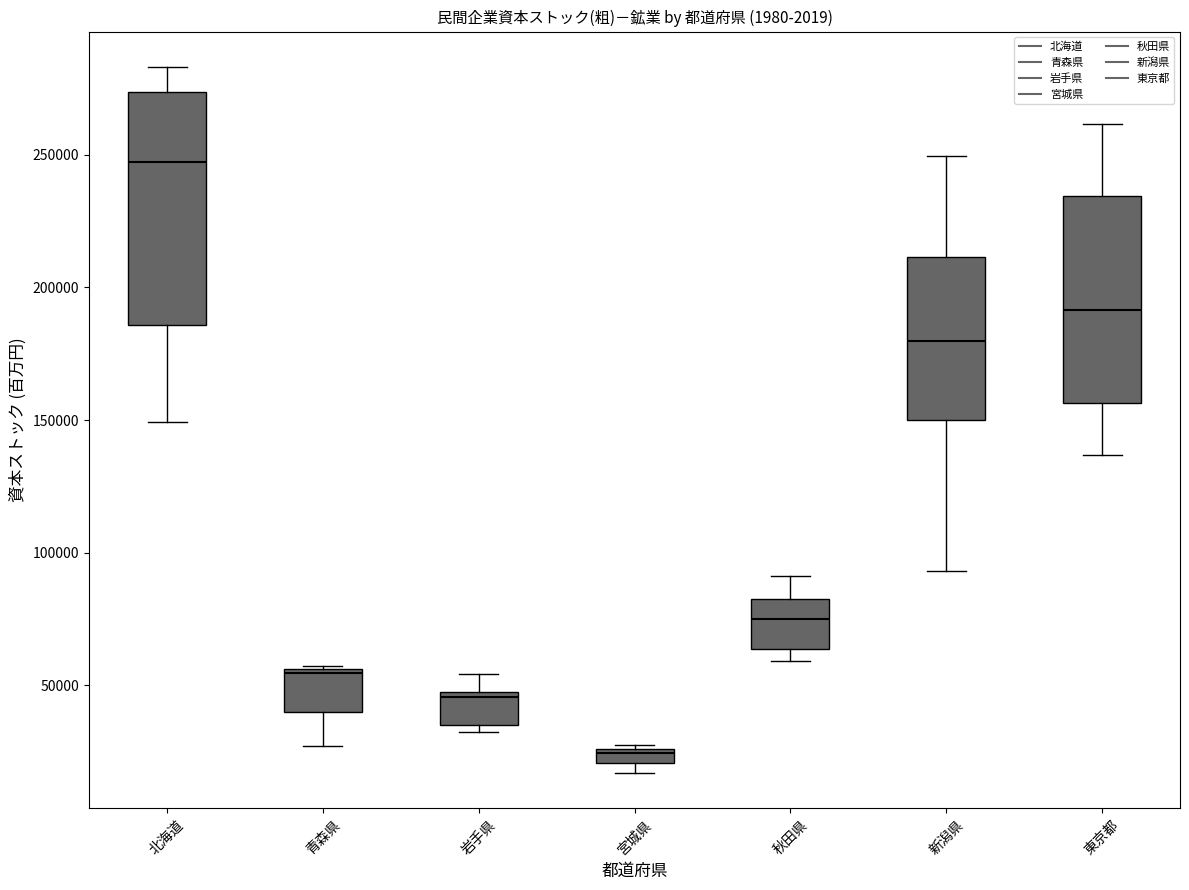

Where does the median line of the box for 北海道 sit on the y-axis? The values are not printed on the chart, so give them approximately, as read against the axis.

245000